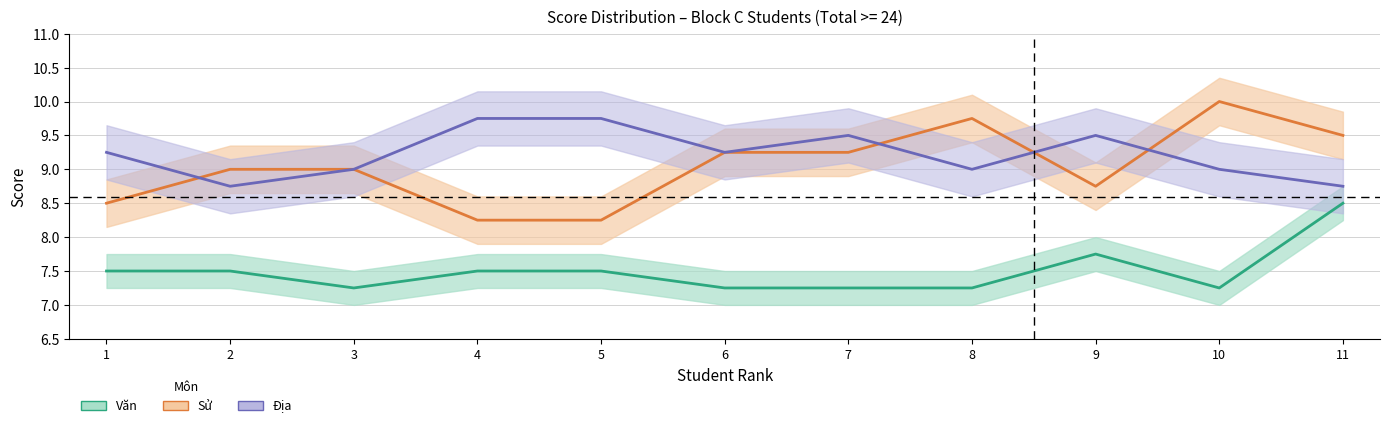

What is the greatest value displayed?

10.0